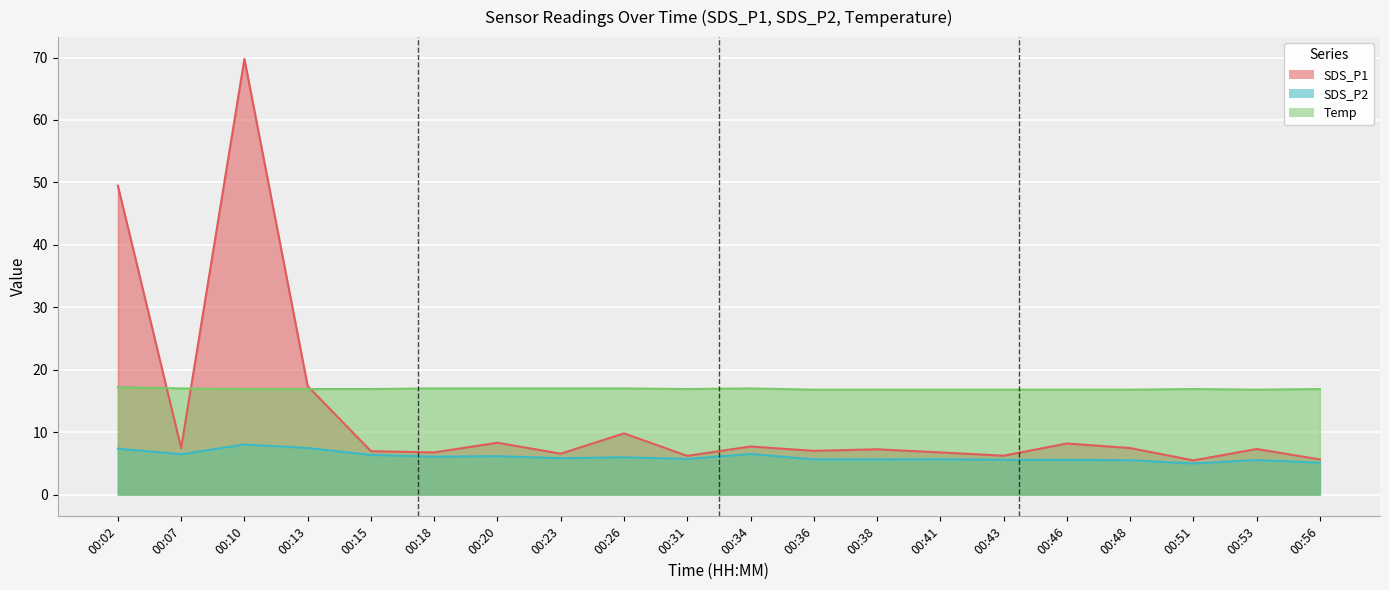

Reading right to left, list all the values displayed in this chart.

SDS_P1: 00:56=5.6	00:53=7.3	00:51=5.5	00:48=7.5	00:46=8.2	00:43=6.2	00:41=6.8	00:38=7.2	00:36=7.0	00:34=7.7	00:31=6.2	00:26=9.8	00:23=6.5	00:20=8.3	00:18=6.8	00:15=7.0	00:13=17.4	00:10=69.8	00:07=7.5	00:02=49.5
SDS_P2: 00:56=5.1	00:53=5.5	00:51=5.0	00:48=5.5	00:46=5.5	00:43=5.6	00:41=5.7	00:38=5.6	00:36=5.6	00:34=6.5	00:31=5.7	00:26=6.0	00:23=5.8	00:20=6.2	00:18=6.1	00:15=6.3	00:13=7.5	00:10=8.0	00:07=6.5	00:02=7.3
Temp: 00:56=16.9	00:53=16.8	00:51=16.9	00:48=16.8	00:46=16.8	00:43=16.8	00:41=16.8	00:38=16.8	00:36=16.8	00:34=17.0	00:31=16.9	00:26=17.0	00:23=17.0	00:20=17.0	00:18=17.0	00:15=16.9	00:13=16.9	00:10=16.9	00:07=17.0	00:02=17.2